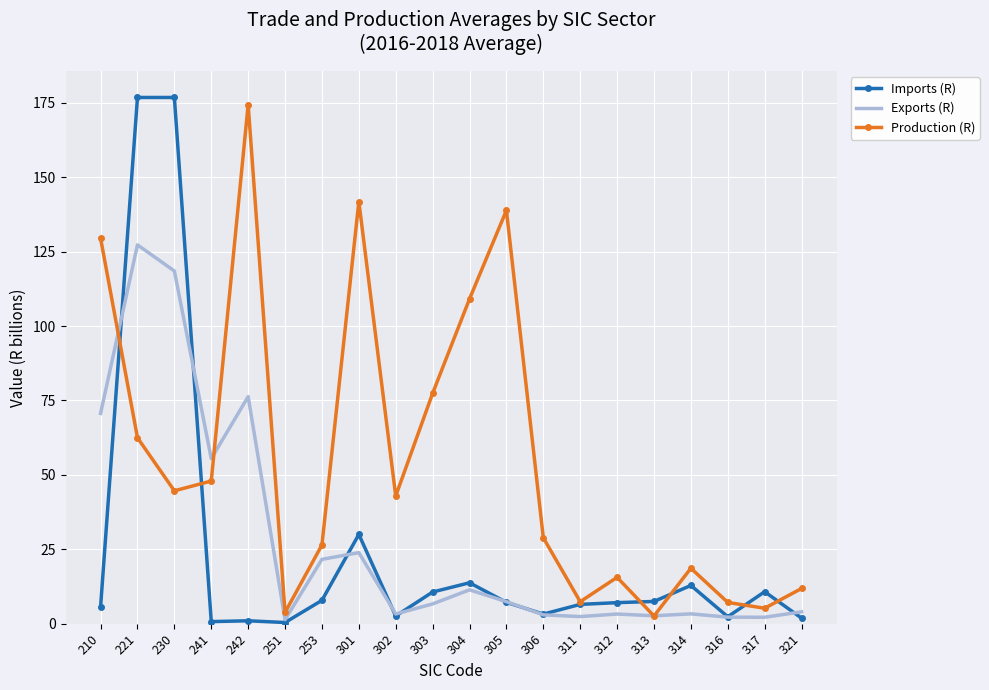

Which series changed the most between 304 and 306?

Production (R)